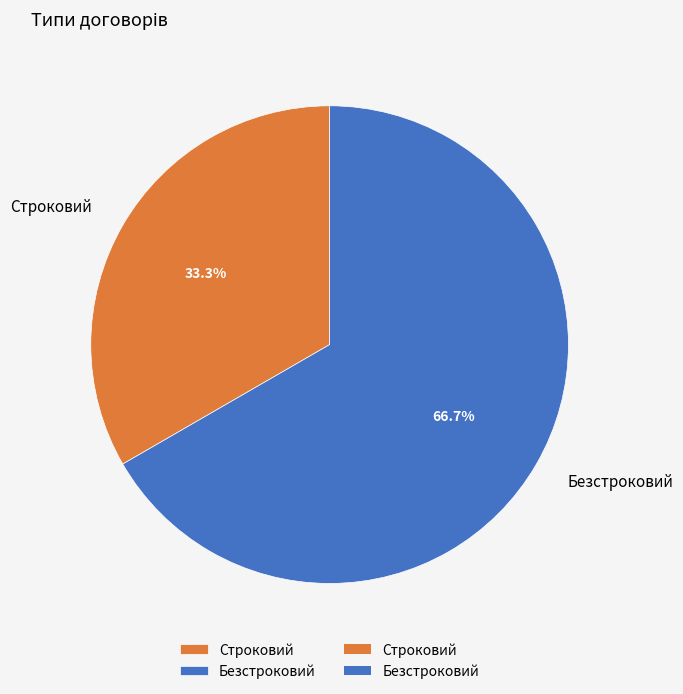

What is the ratio of the value at Строковий to the value at Безстроковий?

0.5